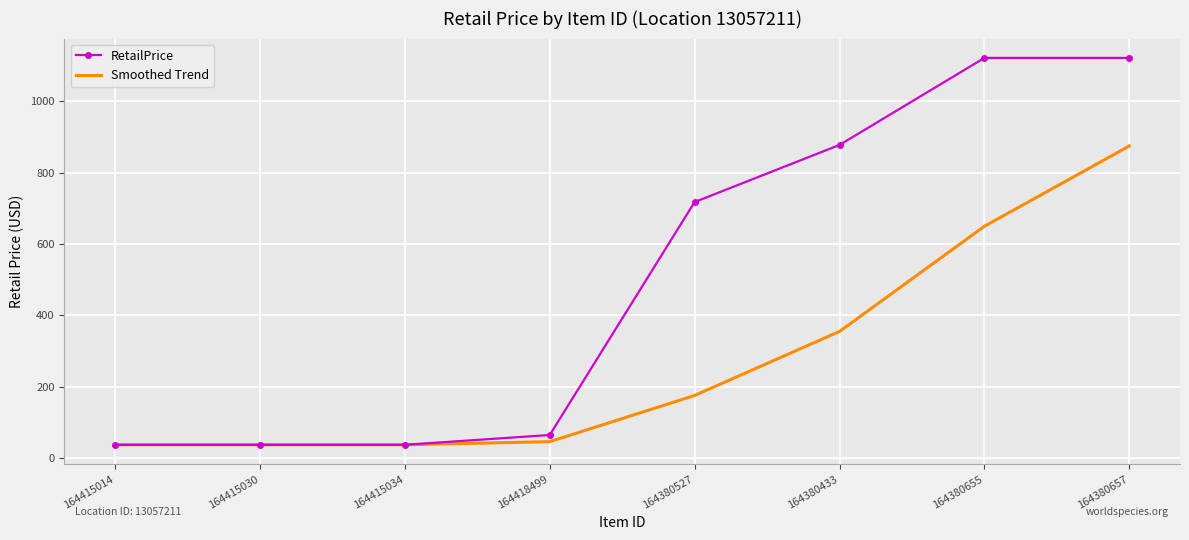

Rank the series by their average value, from lowest to highest.

Smoothed Trend, RetailPrice